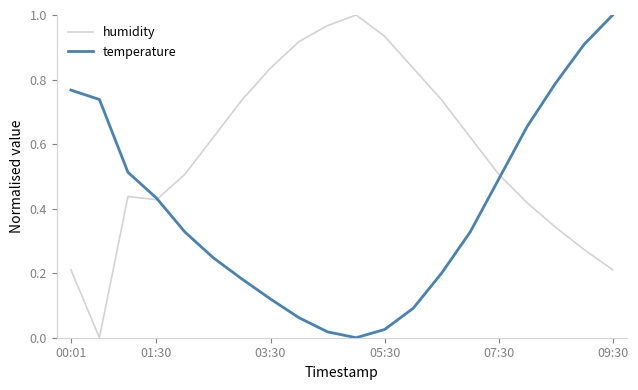

True or false: humidity and temperature cross at least once.

True